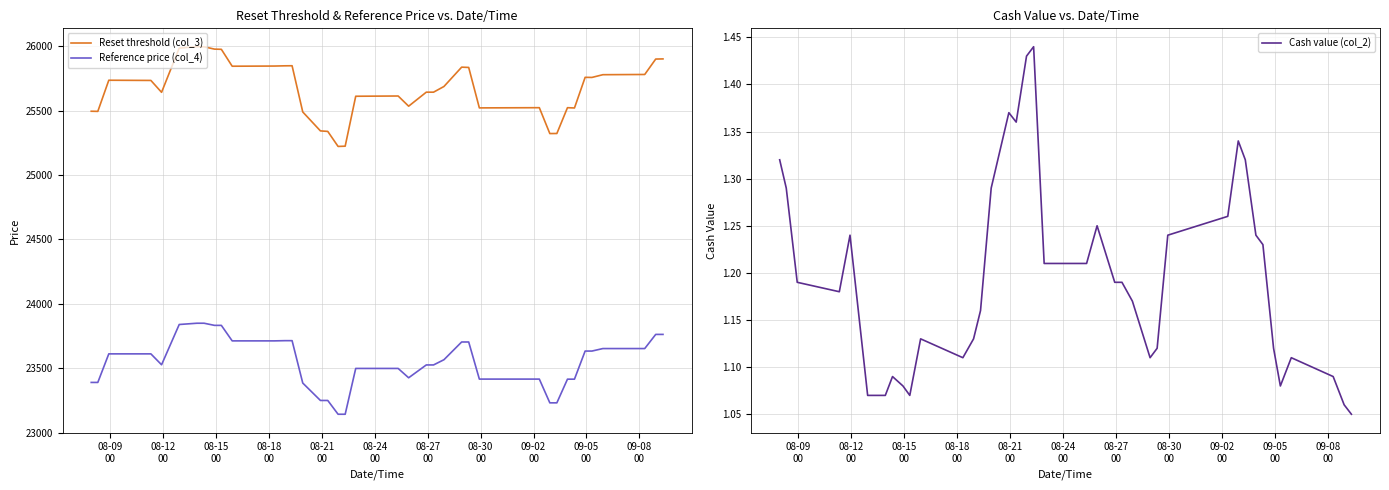

True or false: Cash value (col_2) and Reference price (col_4) intersect in this chart.

False